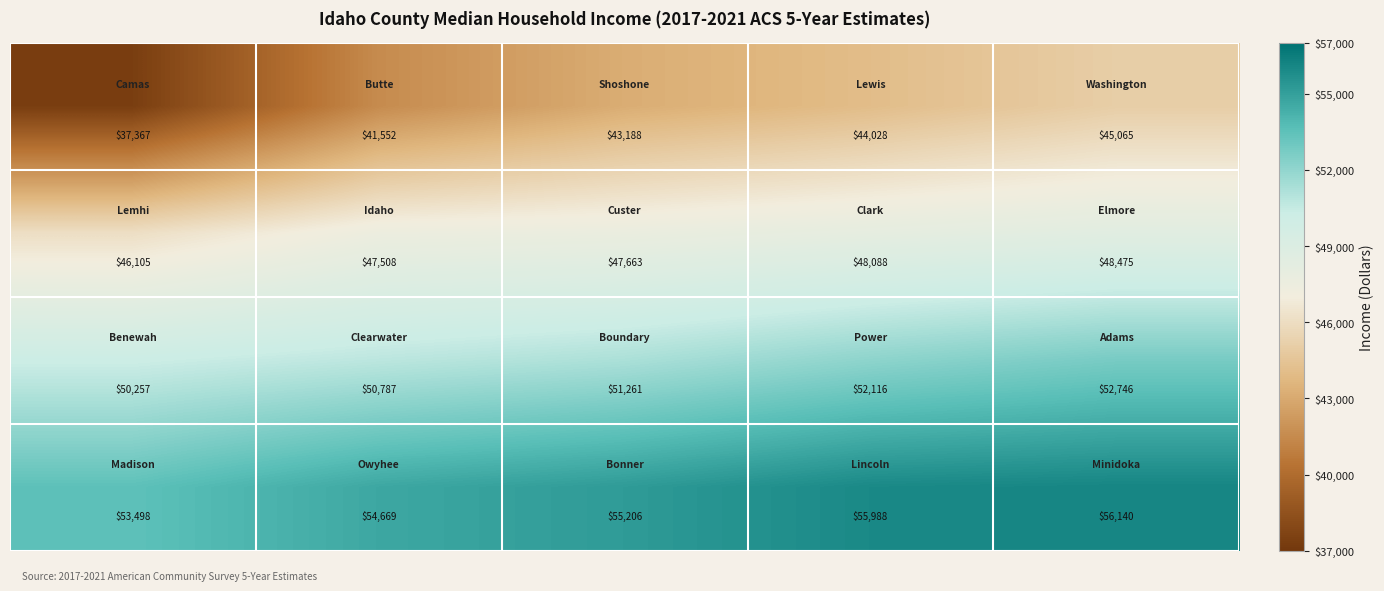

At how many categories does at least one series exceed 55088?

3